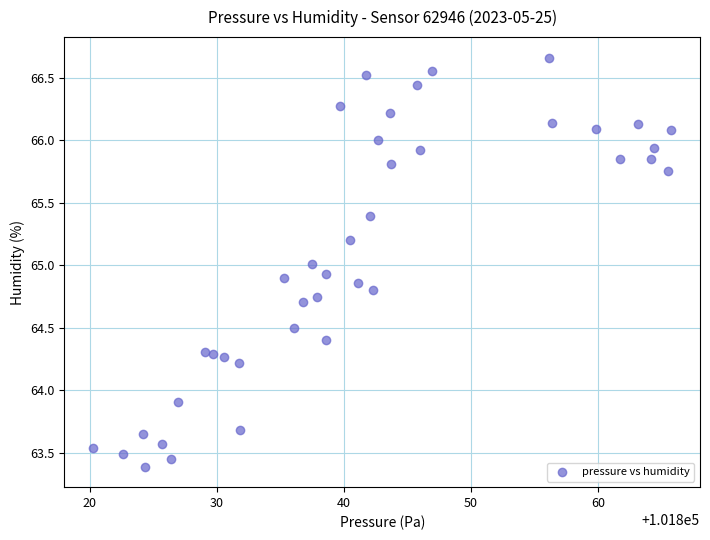

What is the range of X values (max minus min)?

45.5